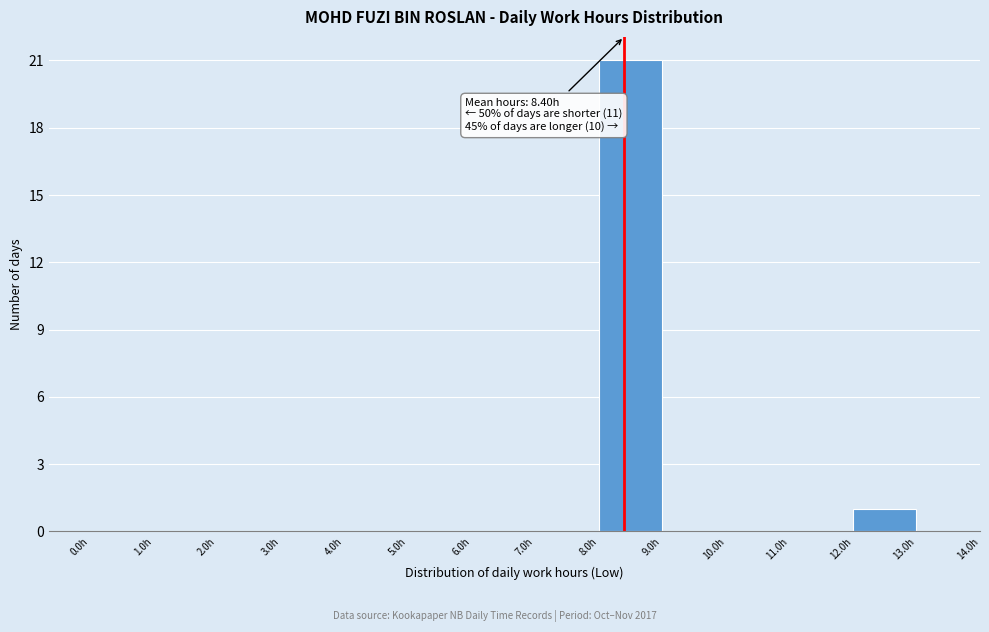

Over which range of the x-axis is the bar tallest?

8 to 9